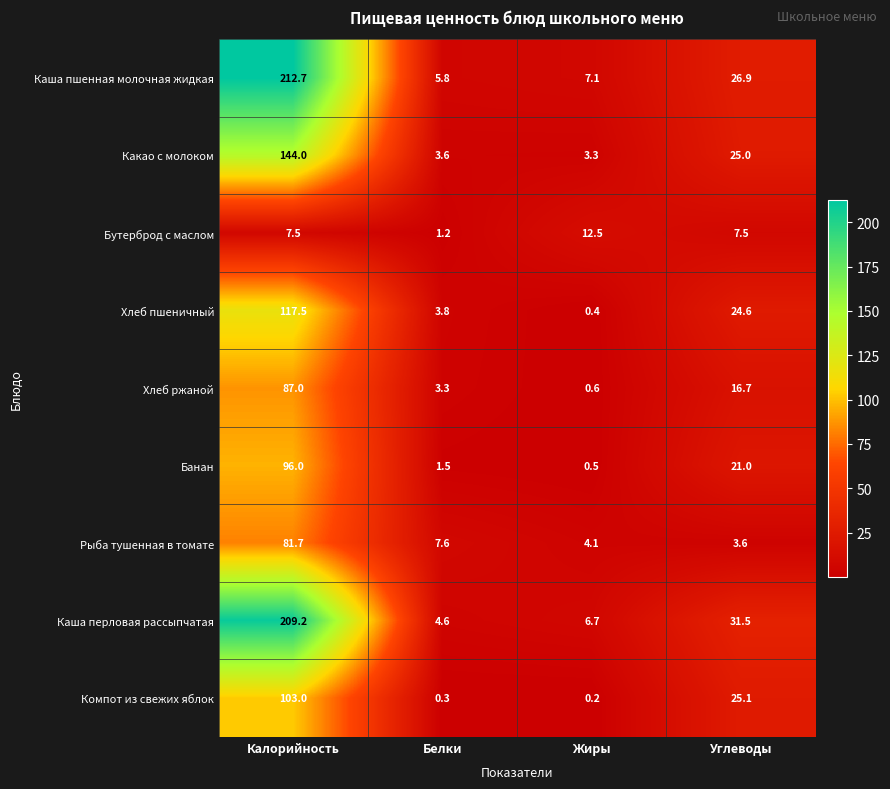

What is the sum of all Каша пшенная молочная жидкая values?

252.5